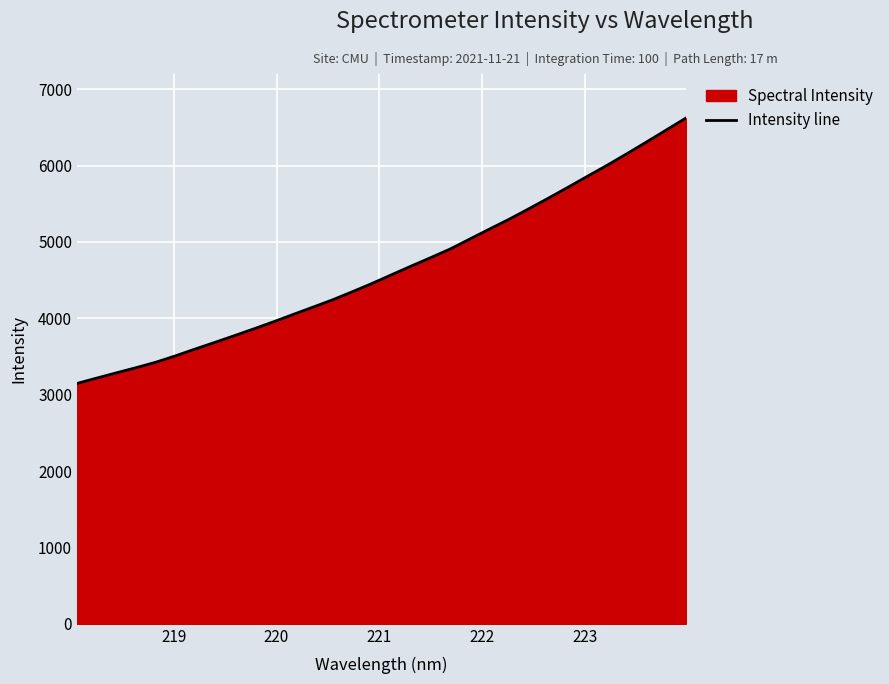

What is the difference between the maximum and minimum values?

3474.8